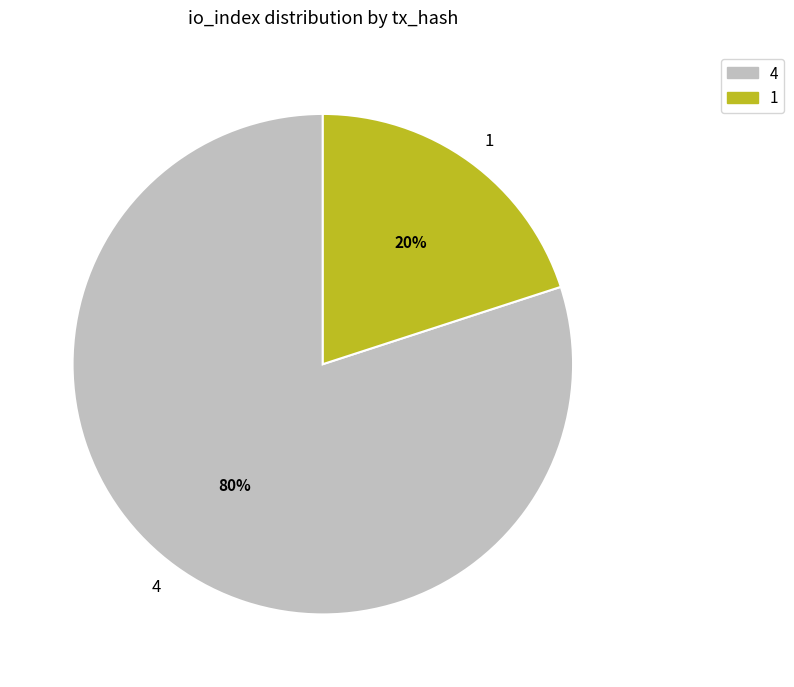

Between 4 and 1, which is larger?

4